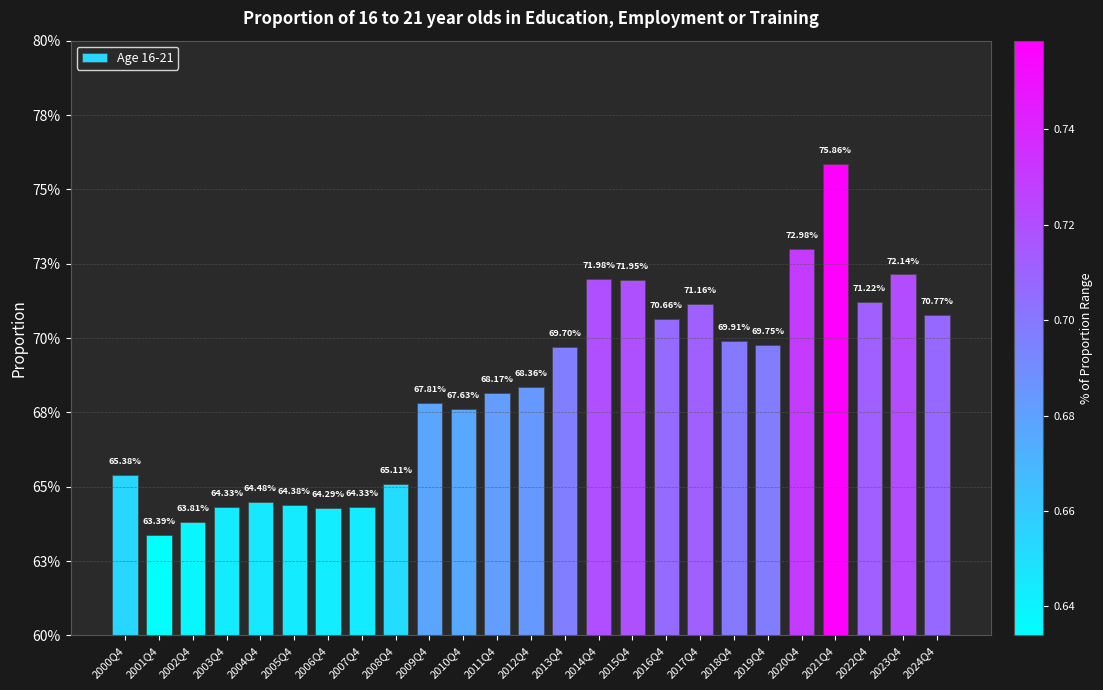

List the labels in order of value, largest first.

2021Q4, 2020Q4, 2023Q4, 2014Q4, 2015Q4, 2022Q4, 2017Q4, 2024Q4, 2016Q4, 2018Q4, 2019Q4, 2013Q4, 2012Q4, 2011Q4, 2009Q4, 2010Q4, 2000Q4, 2008Q4, 2004Q4, 2005Q4, 2003Q4, 2007Q4, 2006Q4, 2002Q4, 2001Q4